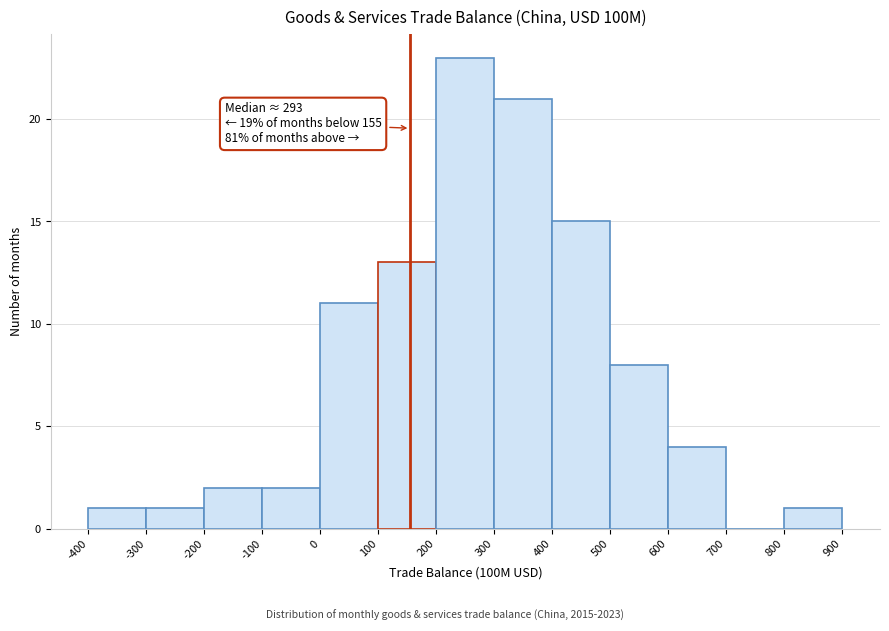

Over which range of the x-axis is the bar tallest?

200 to 300